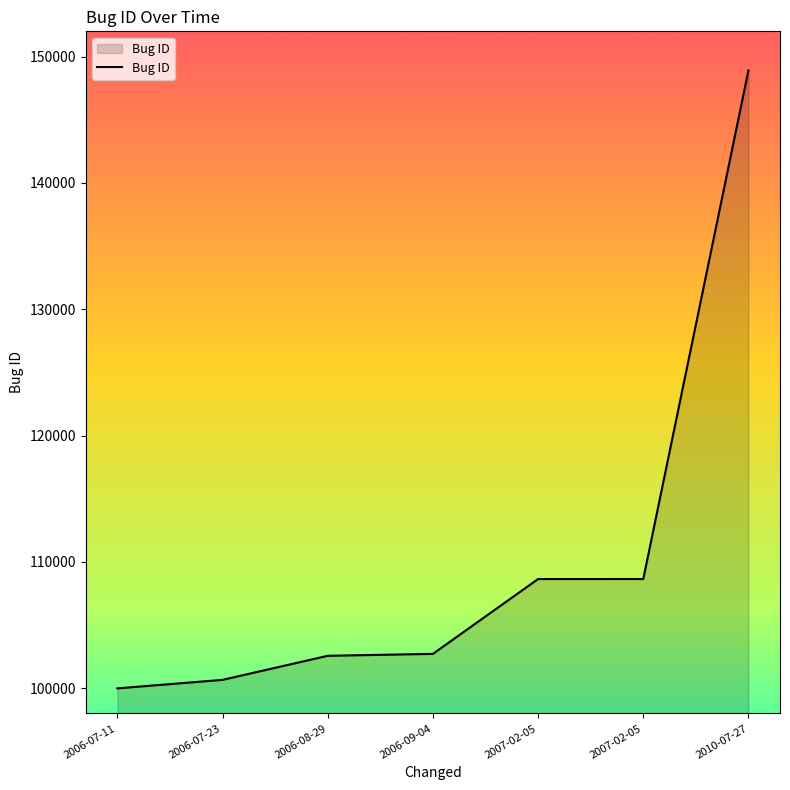

How many values are below 102715?

3